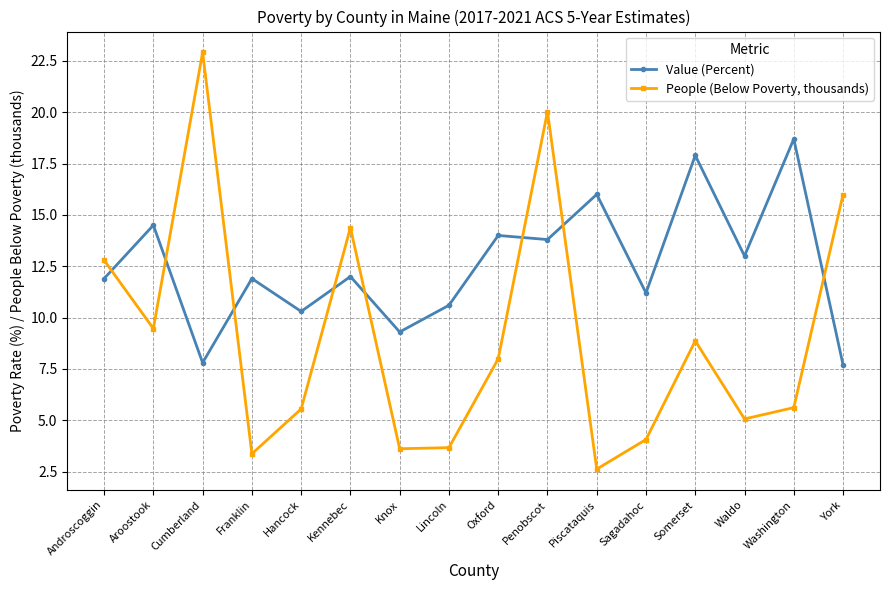

Which series has the widest spread of values?

People (Below Poverty, thousands)